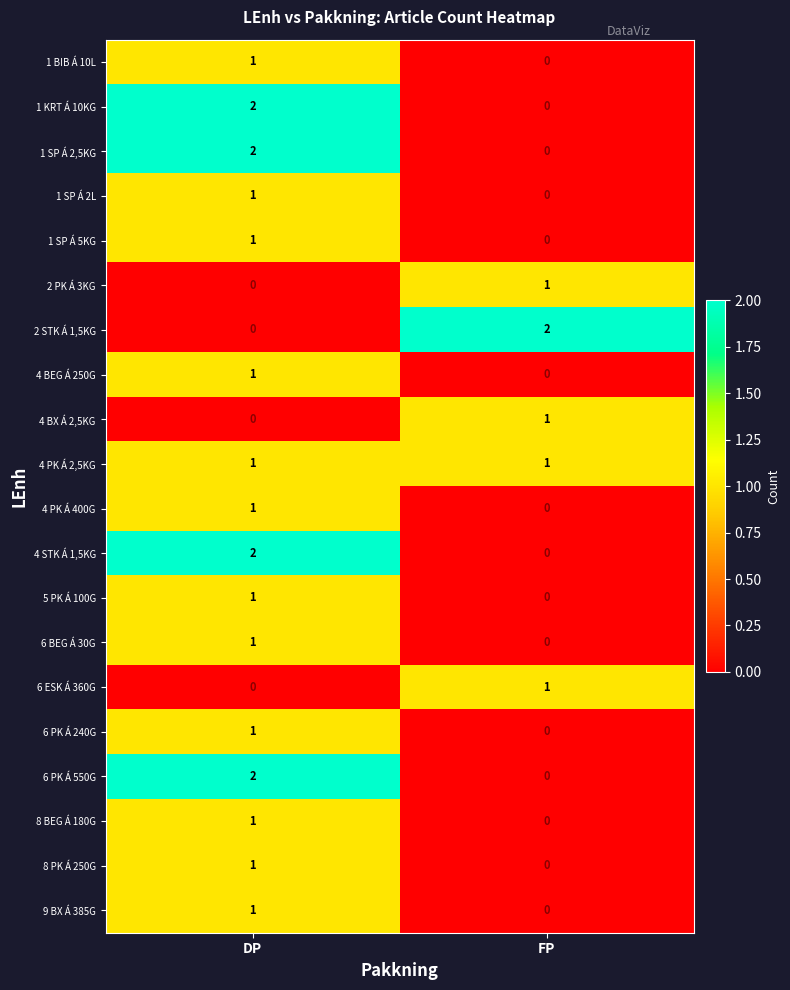

The 1 SP Á 5KG series shows 0 at DP. True or false?

False